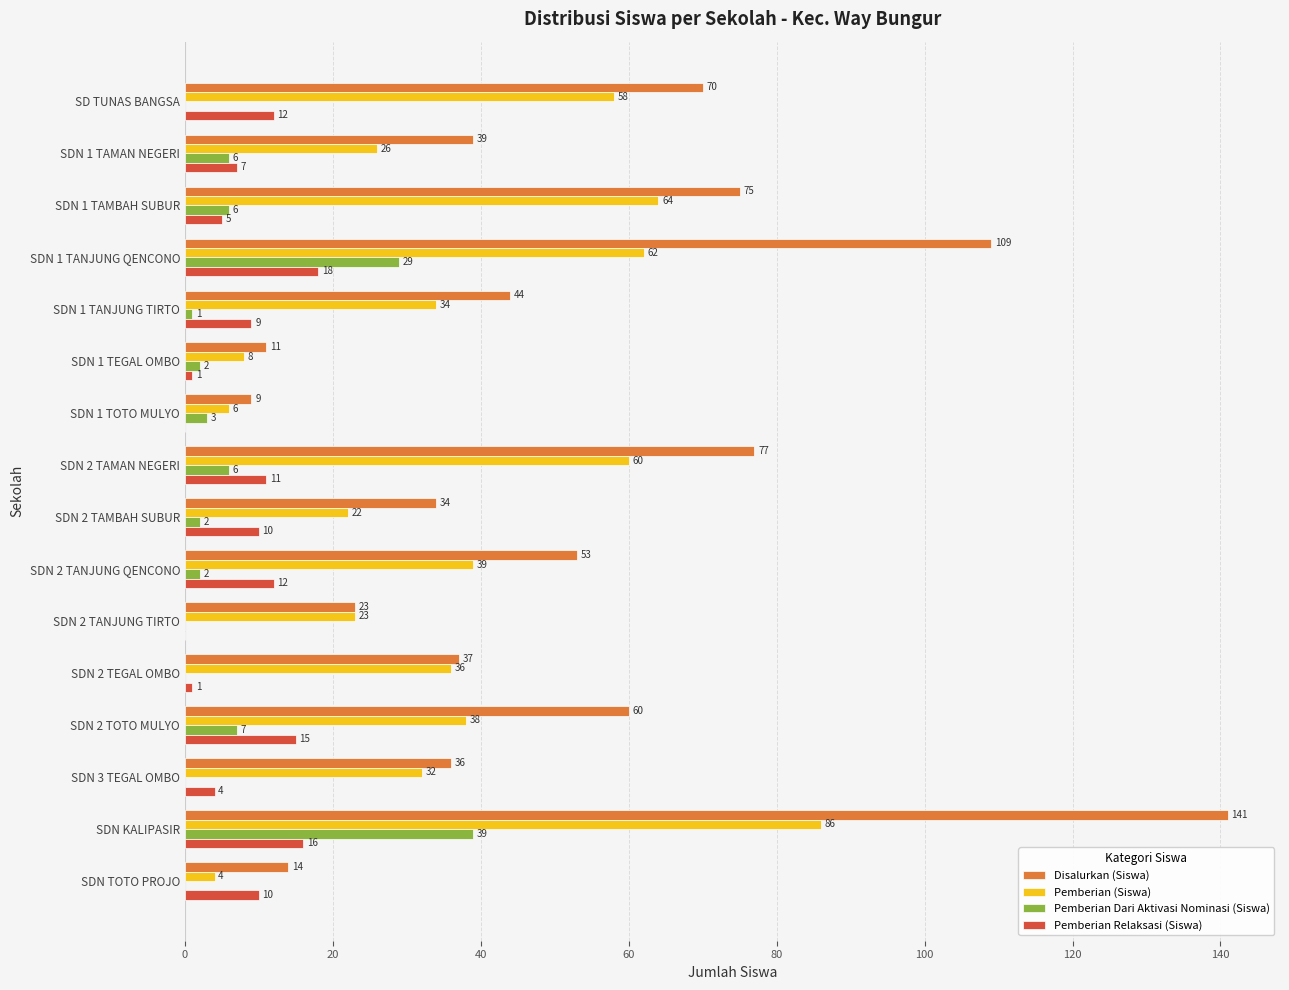

Which category has the highest value in the Pemberian Relaksasi (Siswa) series?

SDN 1 TANJUNG QENCONO